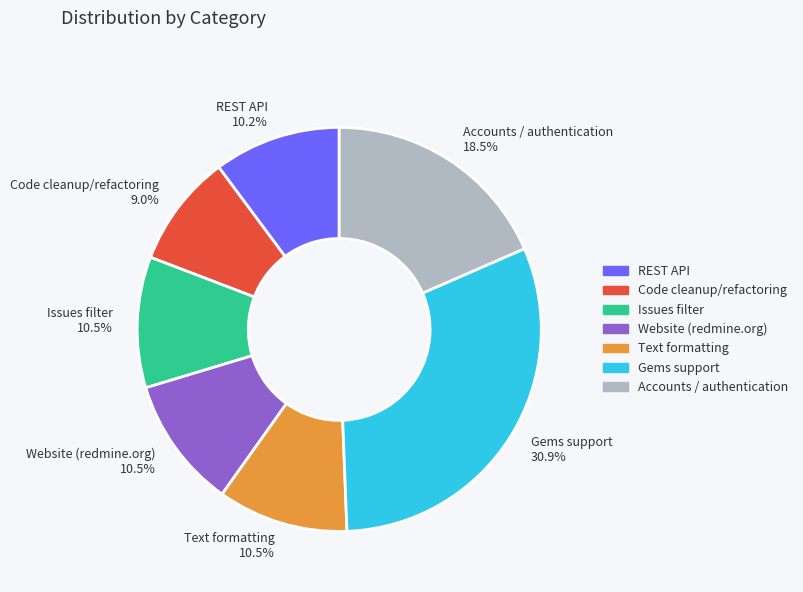

Does Issues filter represent more than half of the total?

No